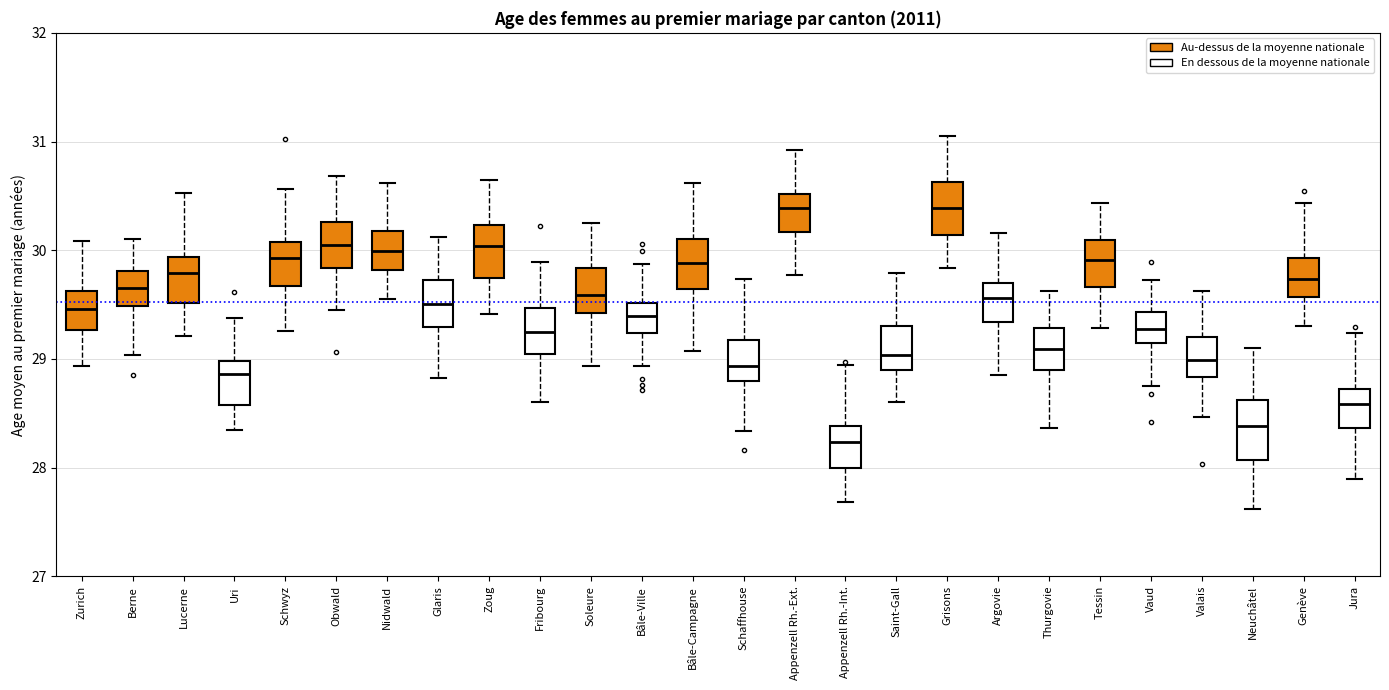

Where is the lower edge of the box for Appenzell Rh.-Int. on the y-axis? The values are not printed on the chart, so give them approximately, as read against the axis.

28.0